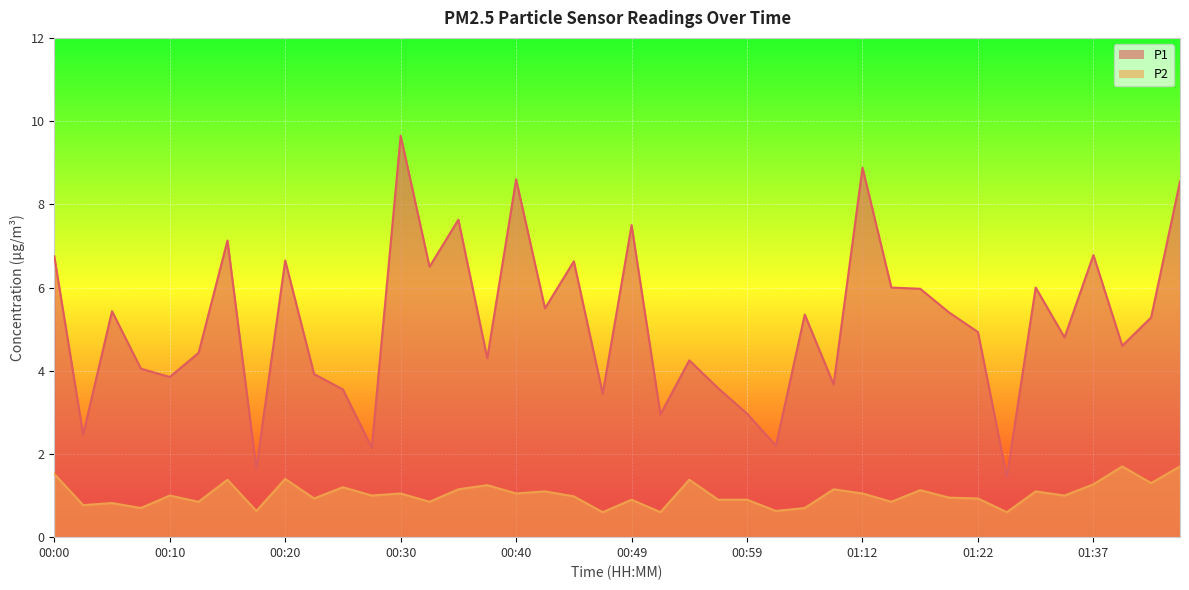

True or false: P1 and P2 intersect in this chart.

False